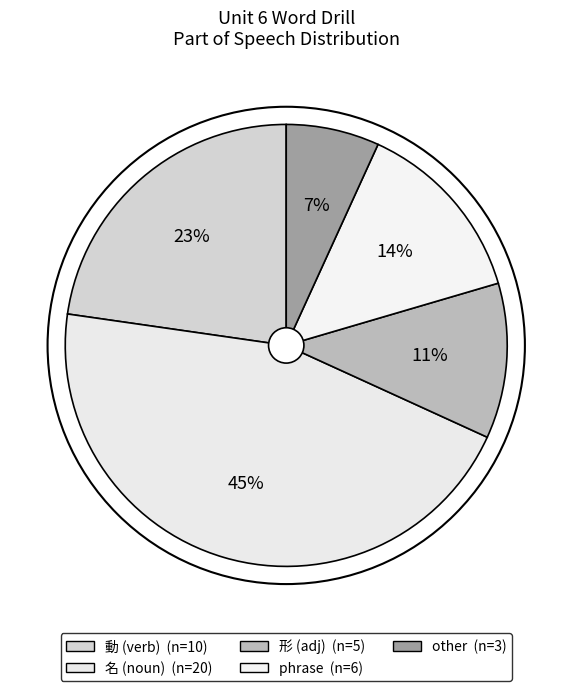

Which category has the biggest portion of the pie?

名